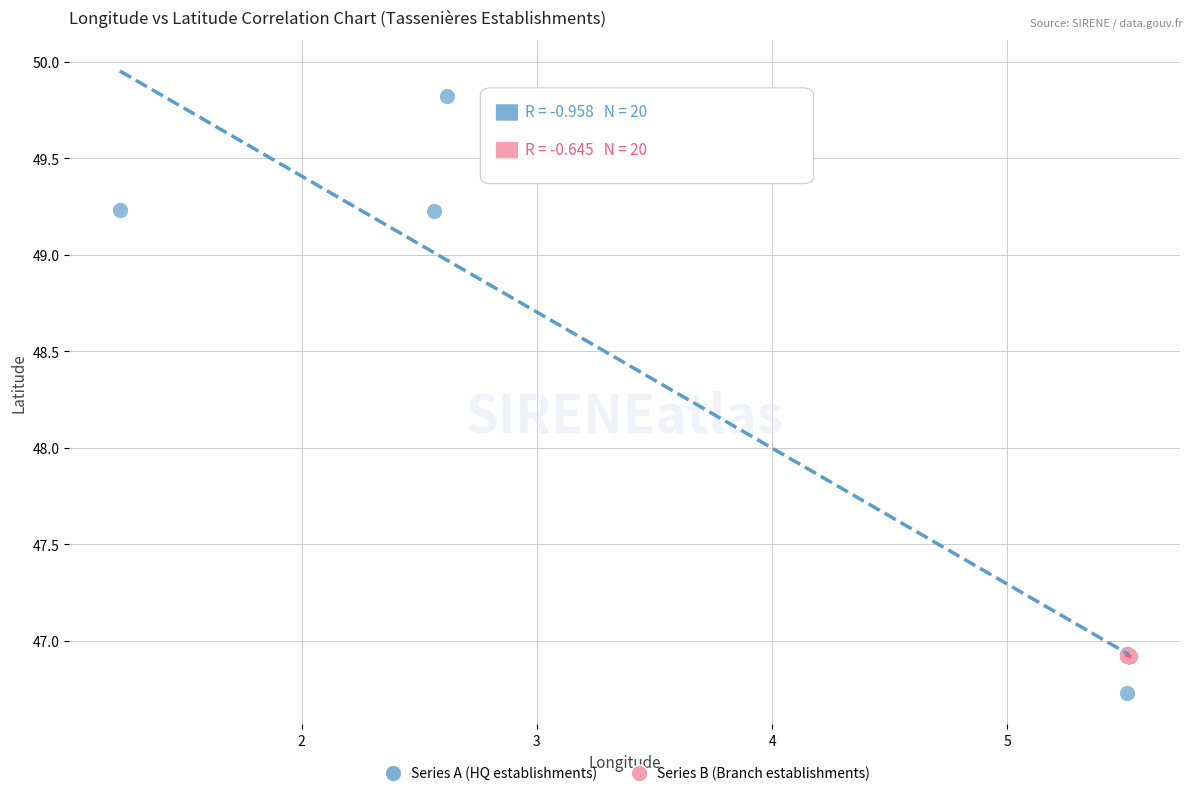

Which series contains the lowest Y value?

Series A (HQ establishments)